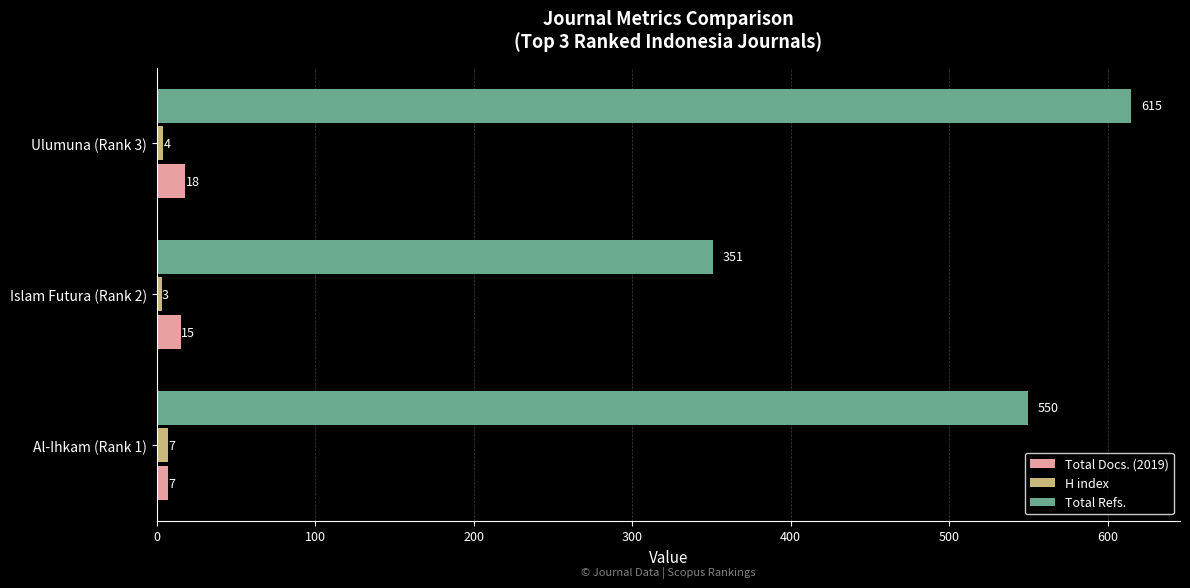

Which category has the highest value across all series?

Ulumuna (Rank 3)